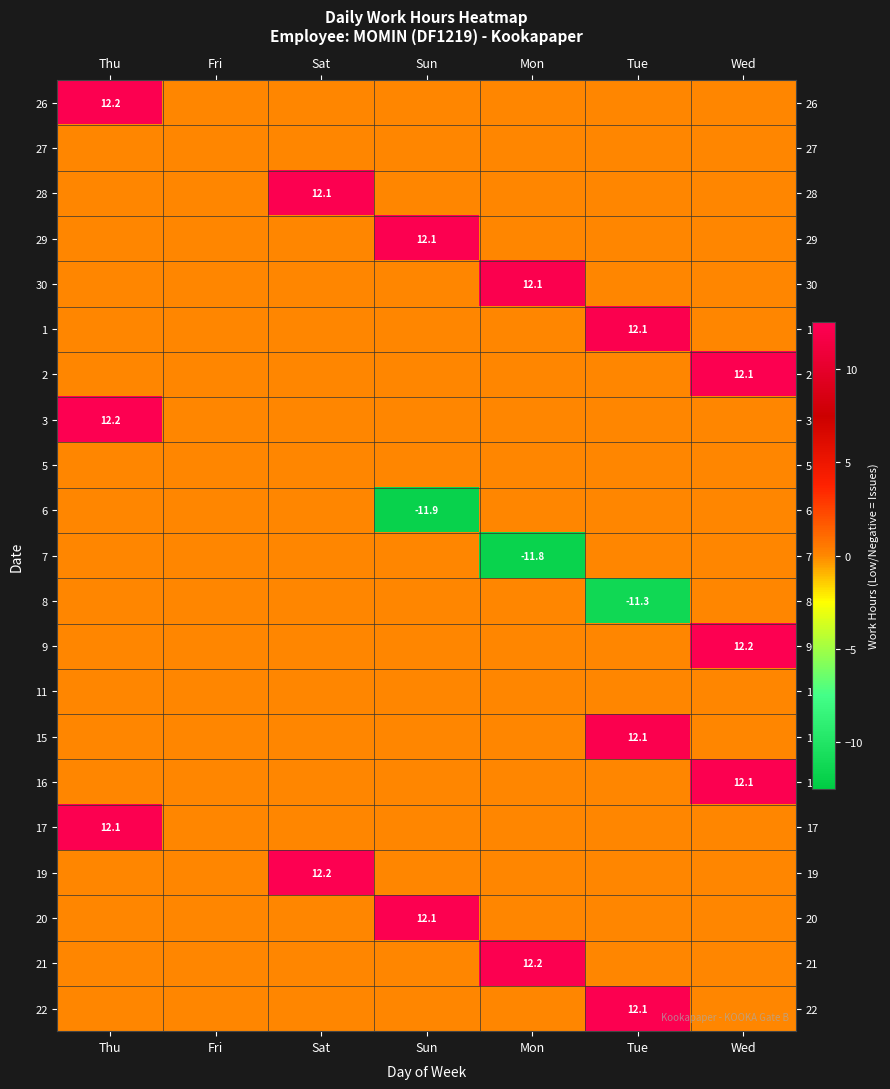

The value of 30 at Mon is 12.1. True or false?

True